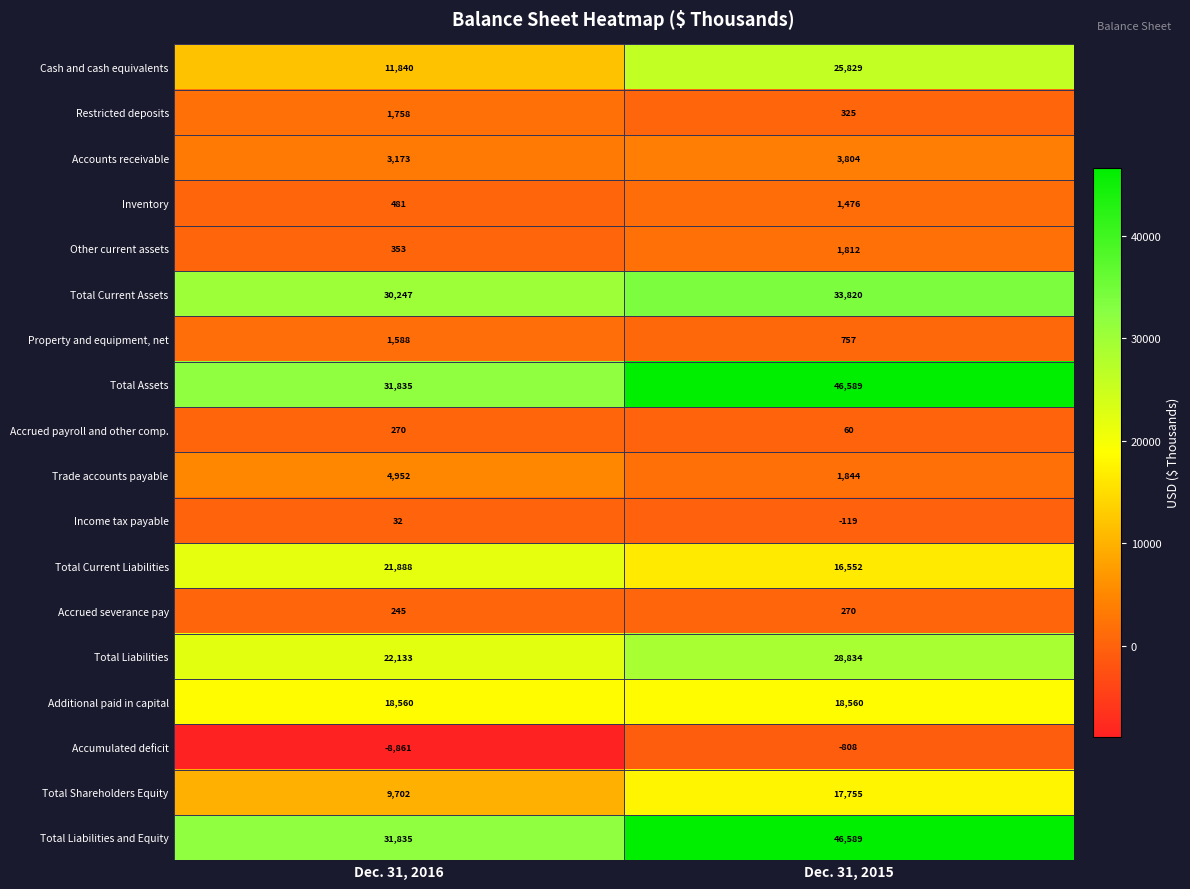

Is it true that Trade accounts payable equals 1844 at Dec. 31, 2015?

True